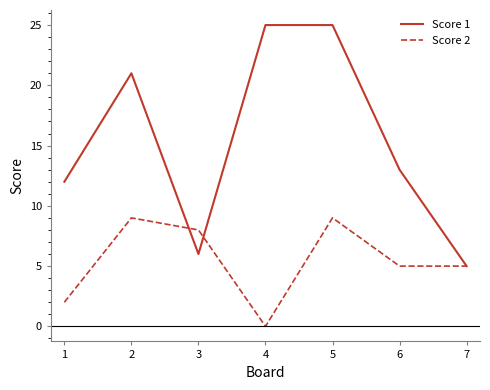

List the series in order of their peak value, lowest first.

Score 2, Score 1